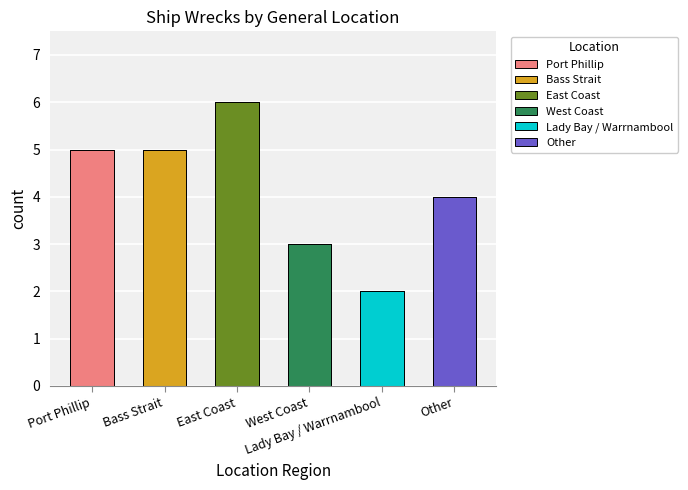

Rank the categories by value from lowest to highest.

Lady Bay / Warrnambool, West Coast, Other, Port Phillip, Bass Strait, East Coast